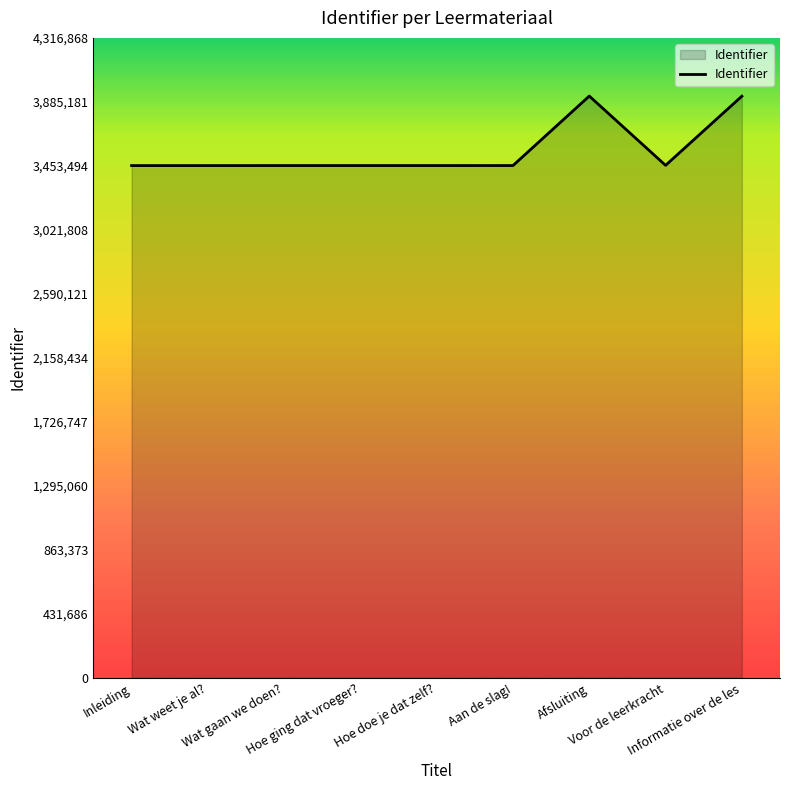

What is the difference between the maximum and minimum values?

468809